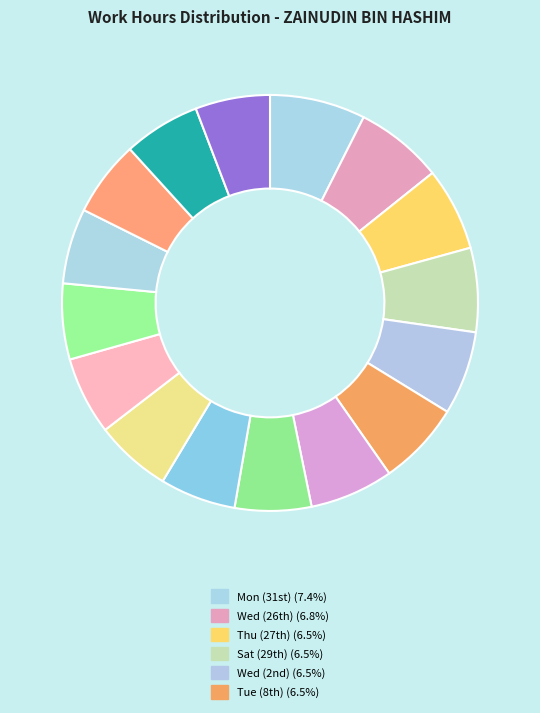

Count the number of slices in the pie.

16